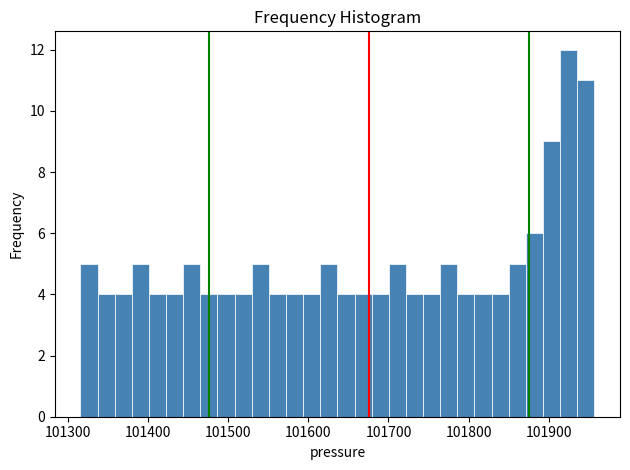

Read against the x-axis, roughly where is the centre of the tallest bar?

101920